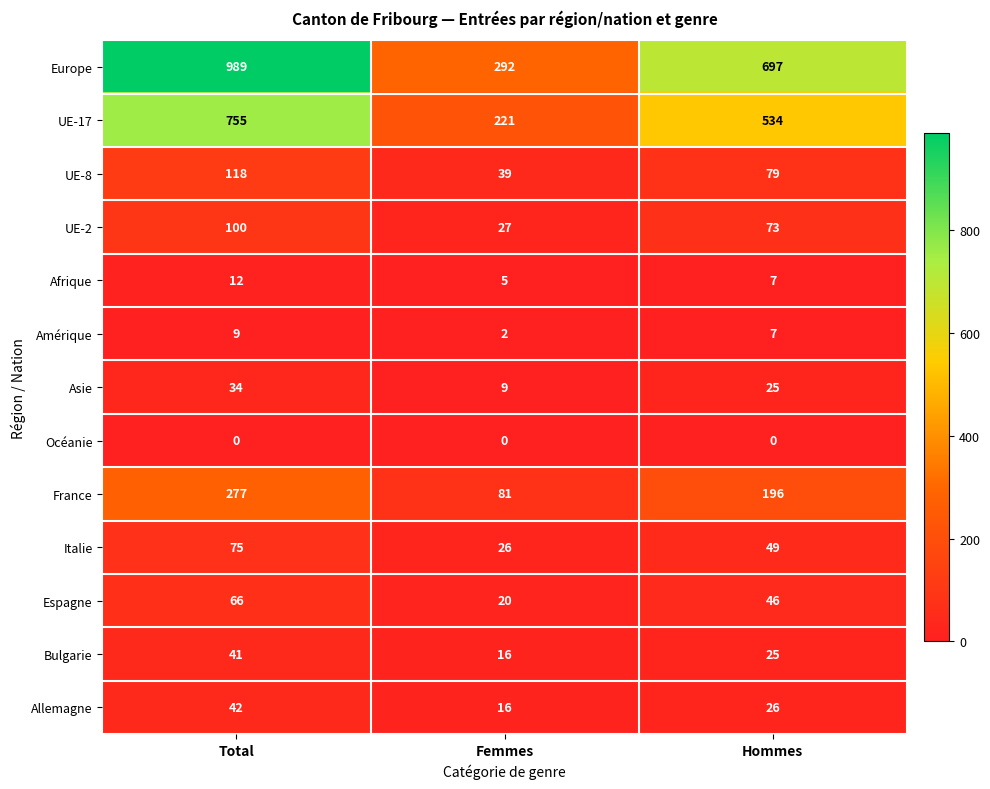

Which series has the largest total across all categories?

Europe